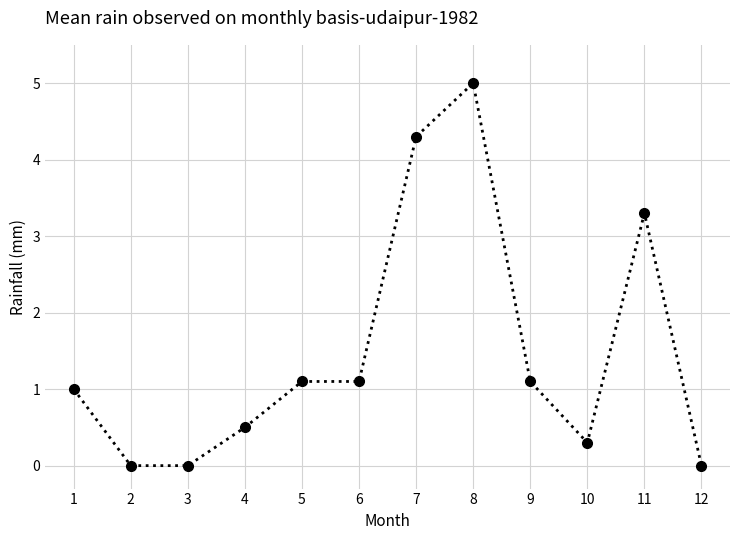

What is the approximate value at 11?

3.3